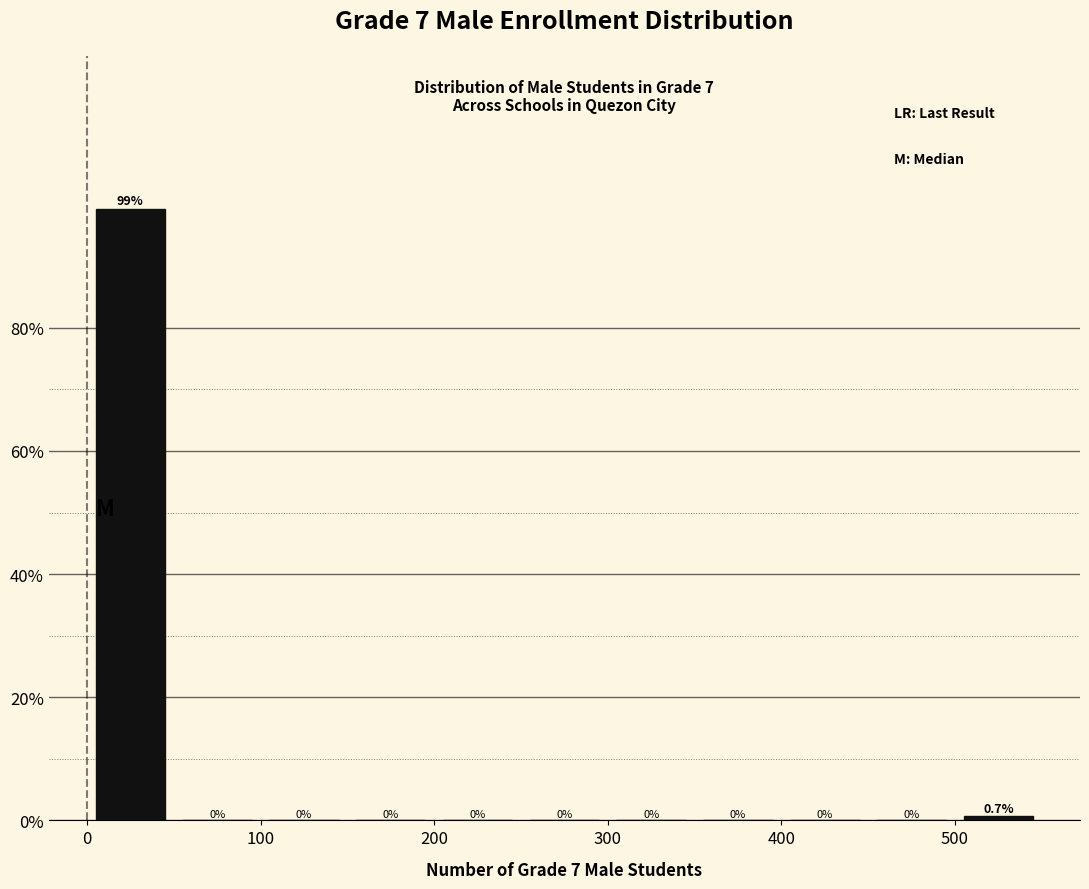

Reading left to right, list every bar in this chart as the range it spans on the x-axis followed by its height.

0 to 50: 99.3
50 to 100: 0.0
100 to 150: 0.0
150 to 200: 0.0
200 to 250: 0.0
250 to 300: 0.0
300 to 350: 0.0
350 to 400: 0.0
400 to 450: 0.0
450 to 500: 0.0
500 to 550: 0.7